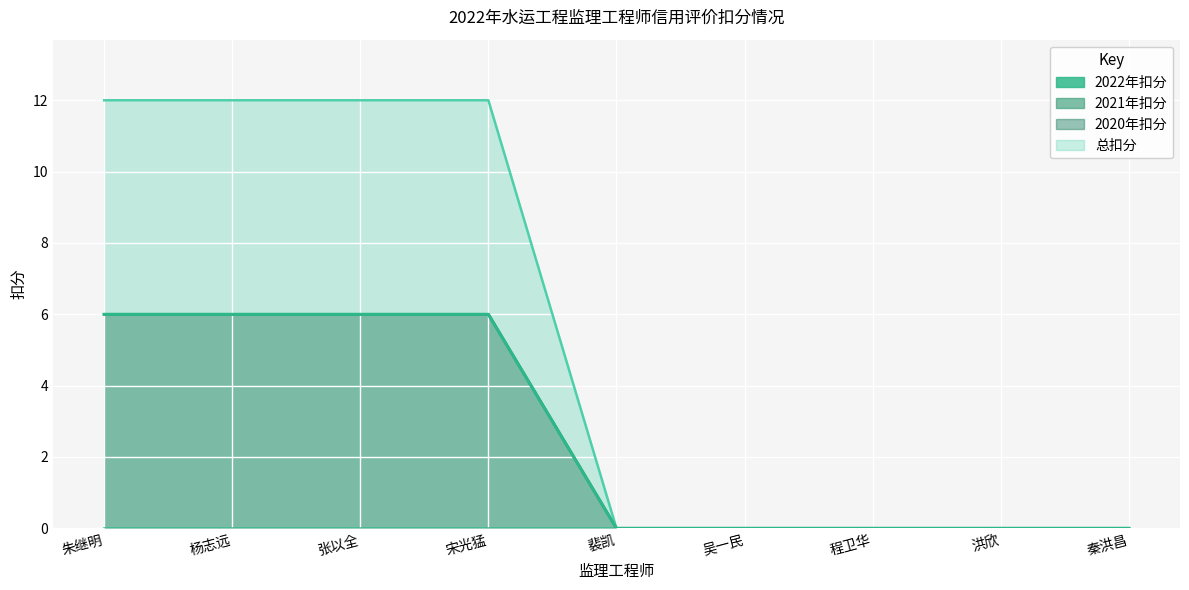

What is the average value of the 2021年扣分 series?

3